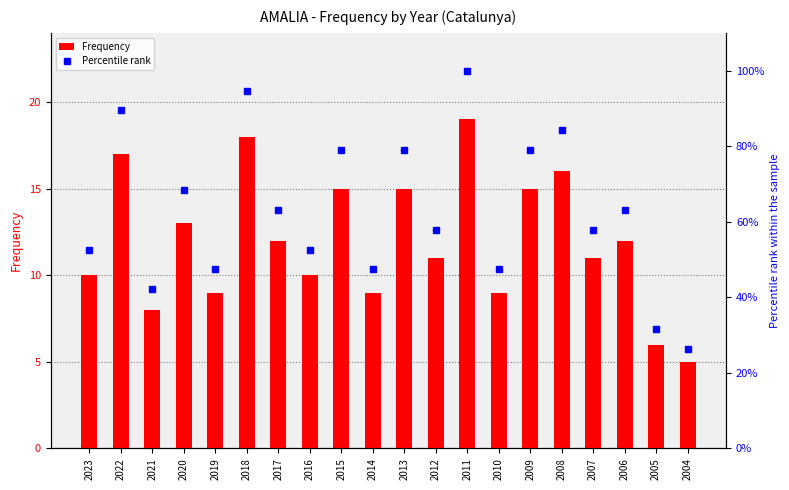

Is it true that Percentile rank equals 27.6 at 2008?

False